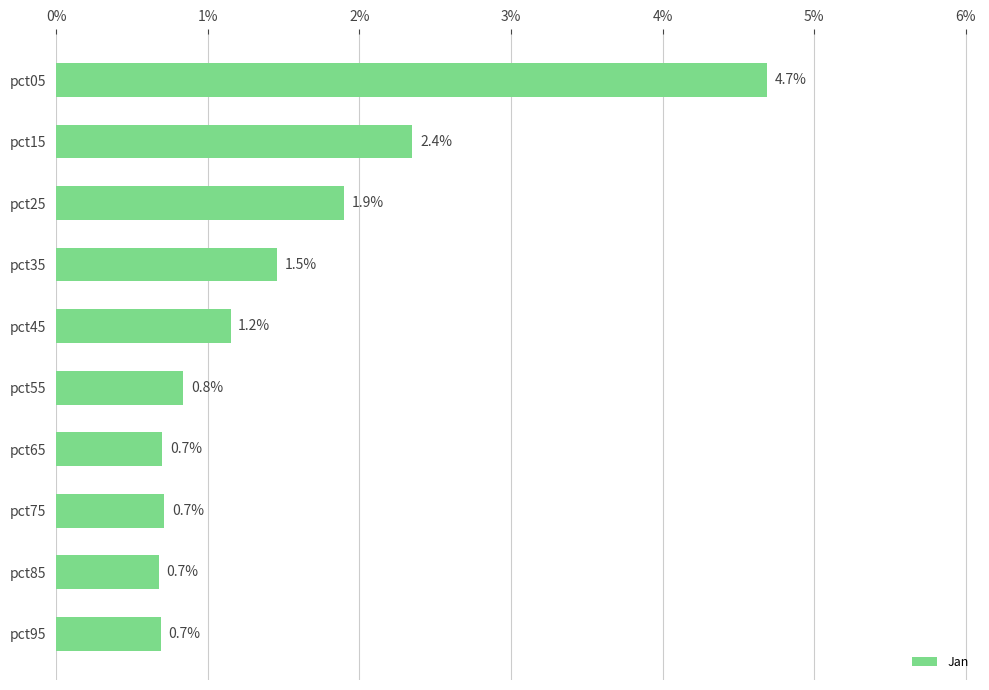

What is the change in value from pct25 to pct65?

-1.2